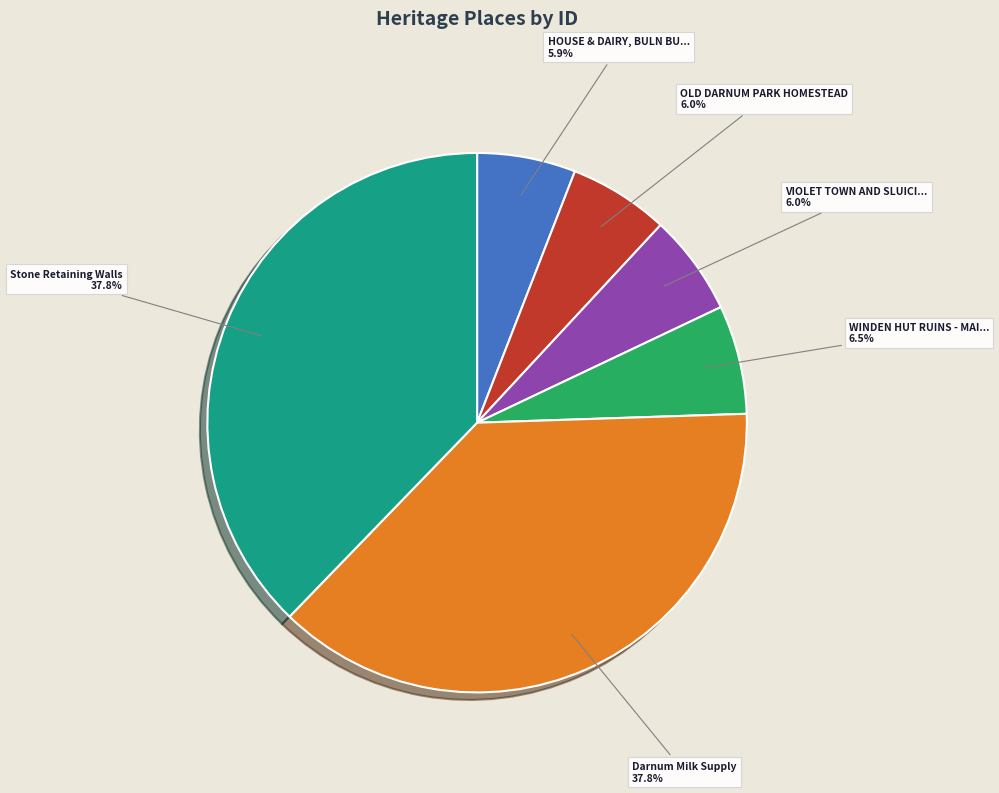

Is there a majority slice in this chart?

No